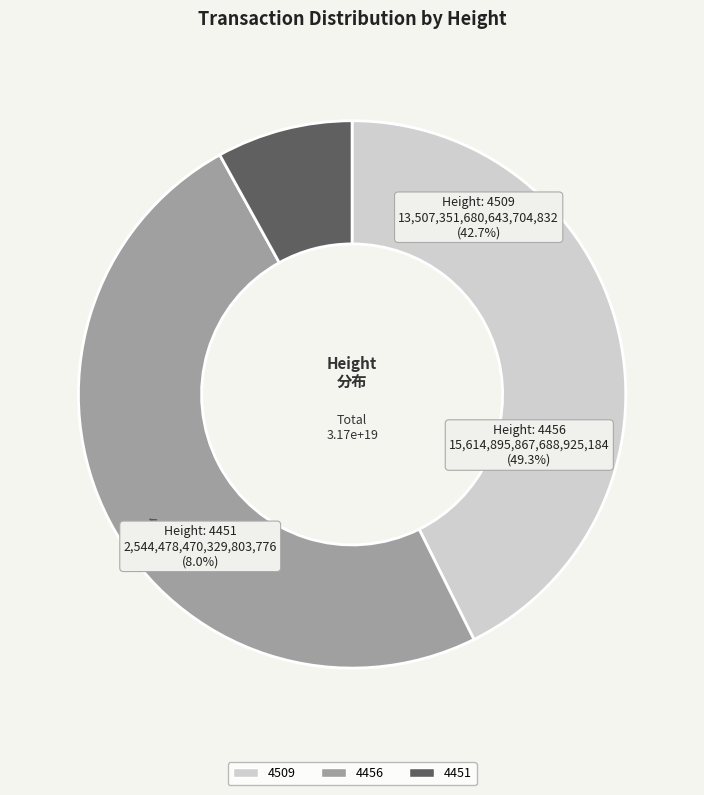

How many segments does this pie chart have?

3